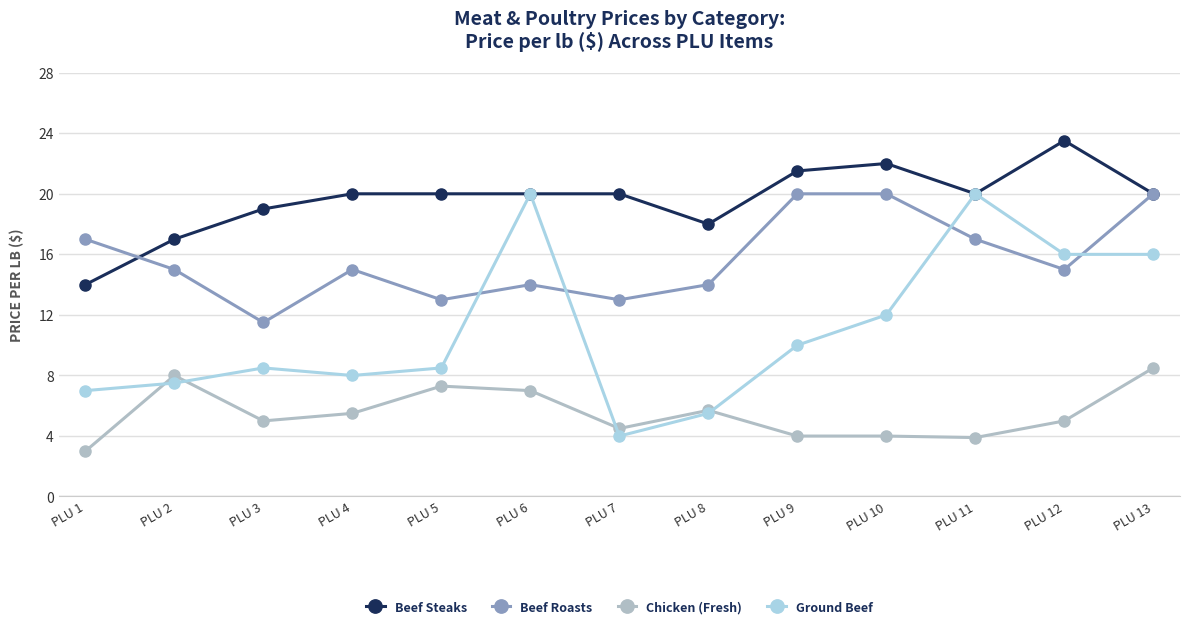

What are all the series names shown in the legend?

Beef Steaks, Beef Roasts, Chicken (Fresh), Ground Beef